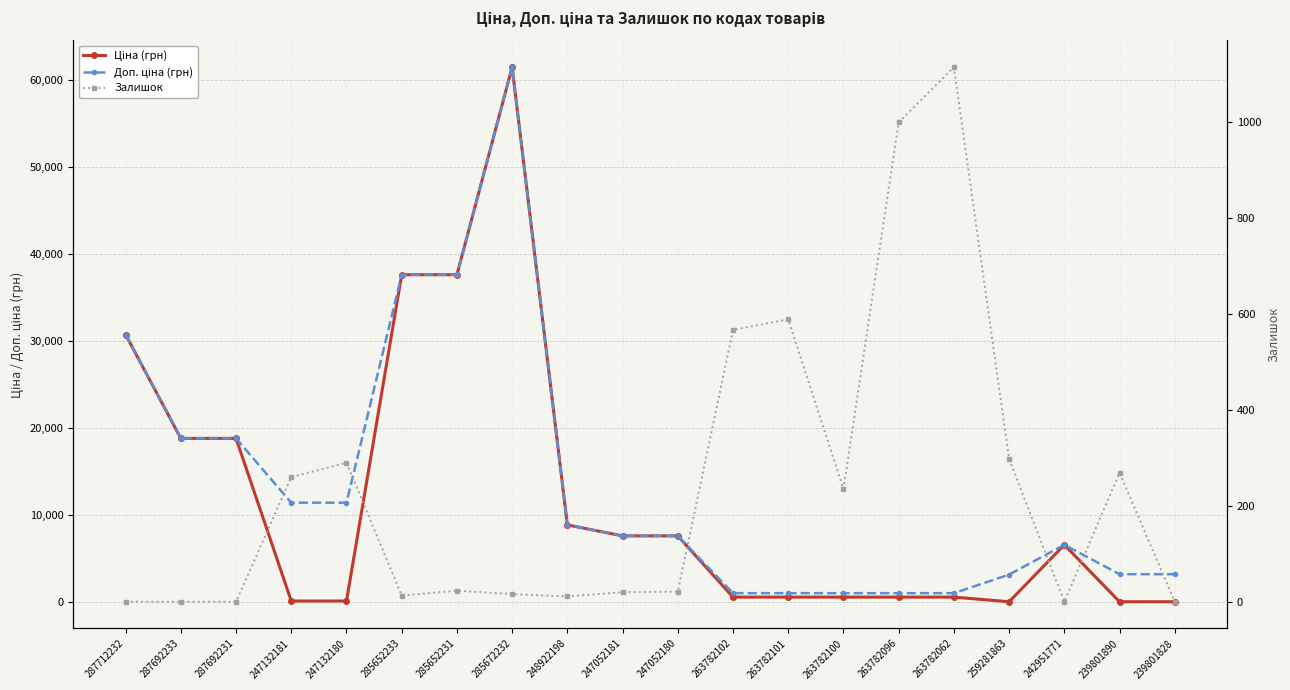

True or false: Доп. ціна (грн) has more than 2 interior local peaks.

False